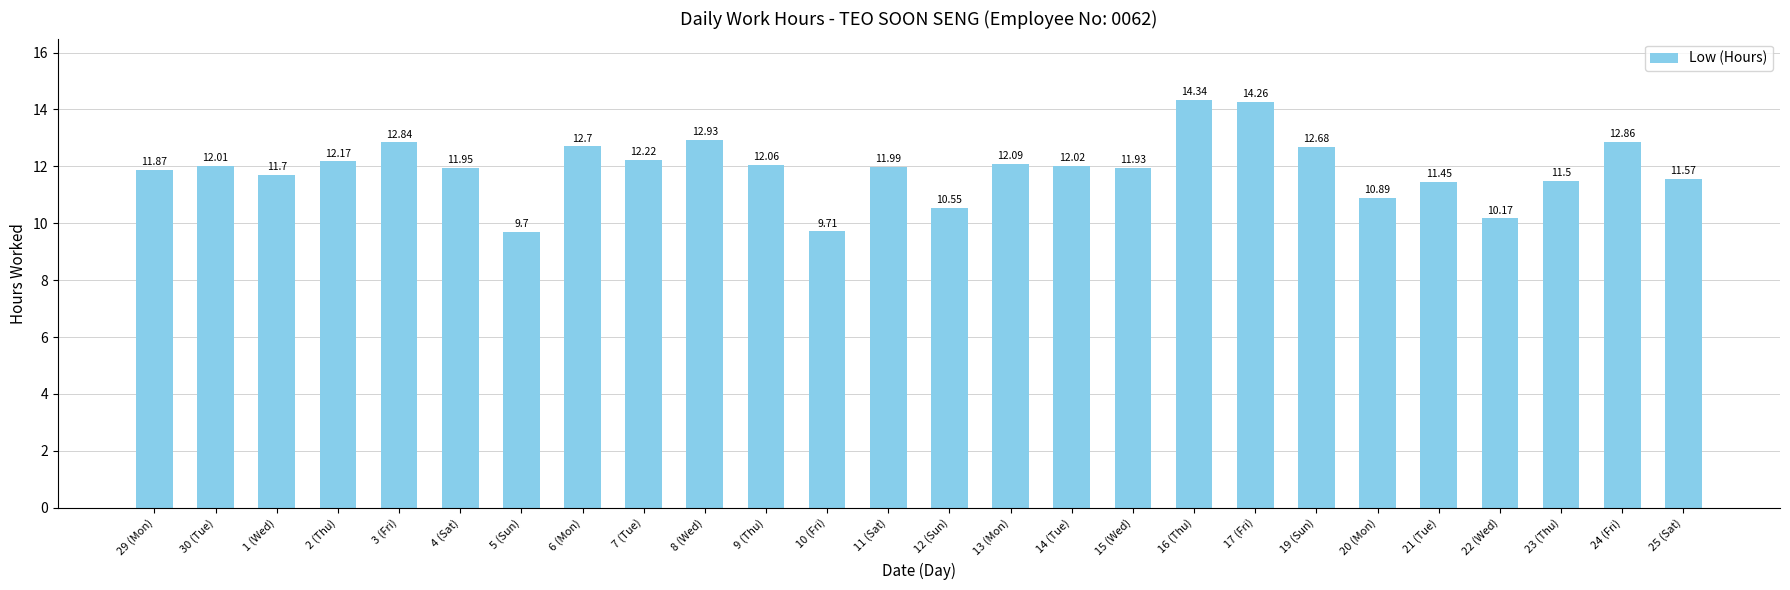

What is the difference between the maximum and minimum values?

4.6